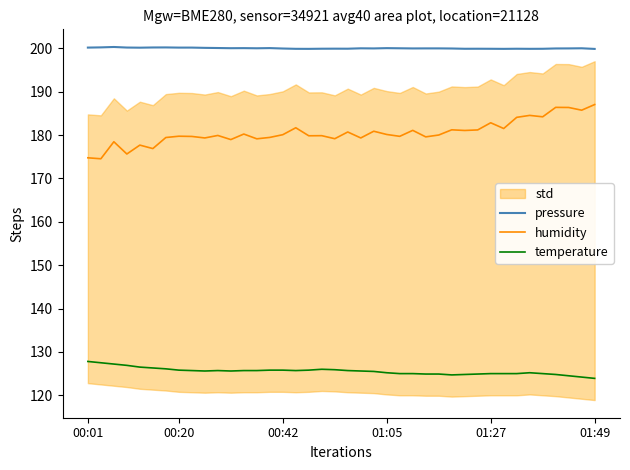

True or false: pressure and humidity cross at least once.

False